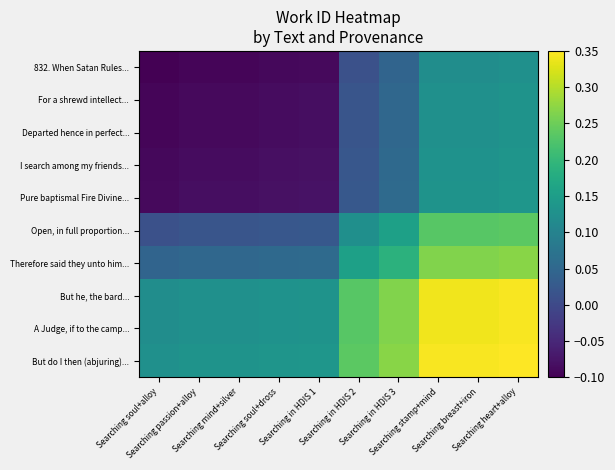

What is the total value across all series at Searching breast+iron?

2.2